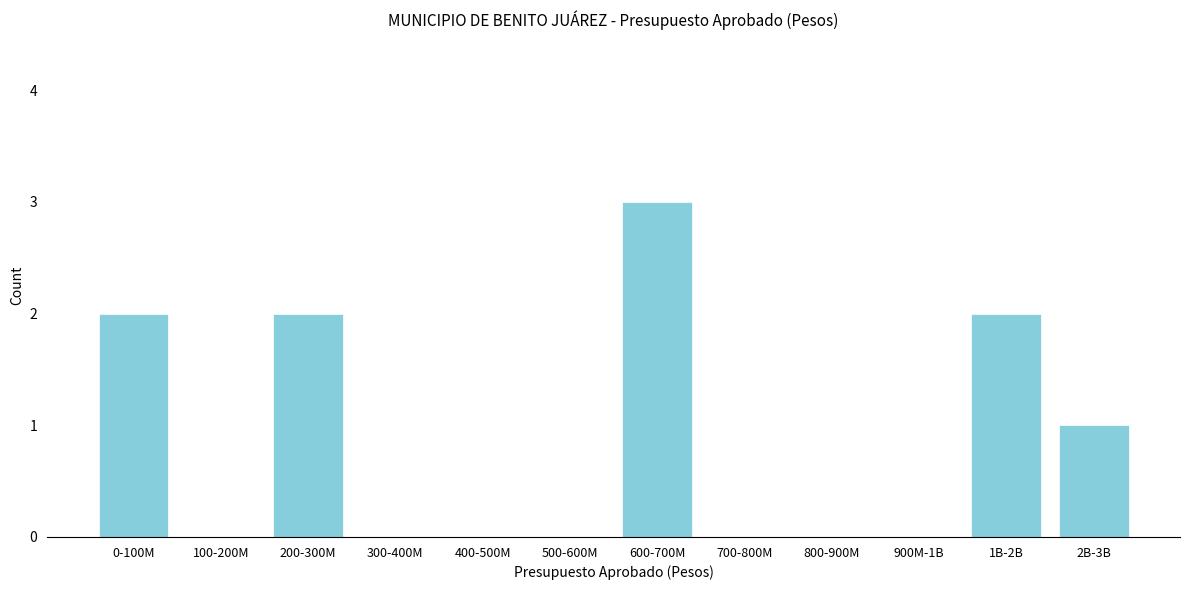

Reading right to left, what are all the values shown in this chart?

2B-3B=1	1B-2B=2	900M-1B=0	800-900M=0	700-800M=0	600-700M=3	500-600M=0	400-500M=0	300-400M=0	200-300M=2	100-200M=0	0-100M=2